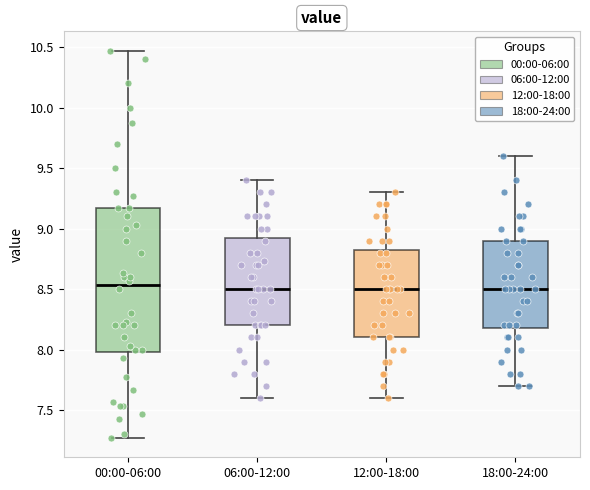

Reading left to right, read every box against the y-axis: the position of its median line, the range the box covers, and the ends of its whiskers. The values are not printed on the chart, so give them approximately, as read against the axis.

00:00-06:00: median 8.55, box 8.00 to 9.15, whiskers 7.25 to 10.45
06:00-12:00: median 8.50, box 8.20 to 8.95, whiskers 7.60 to 9.40
12:00-18:00: median 8.50, box 8.10 to 8.85, whiskers 7.60 to 9.30
18:00-24:00: median 8.50, box 8.20 to 8.90, whiskers 7.70 to 9.60